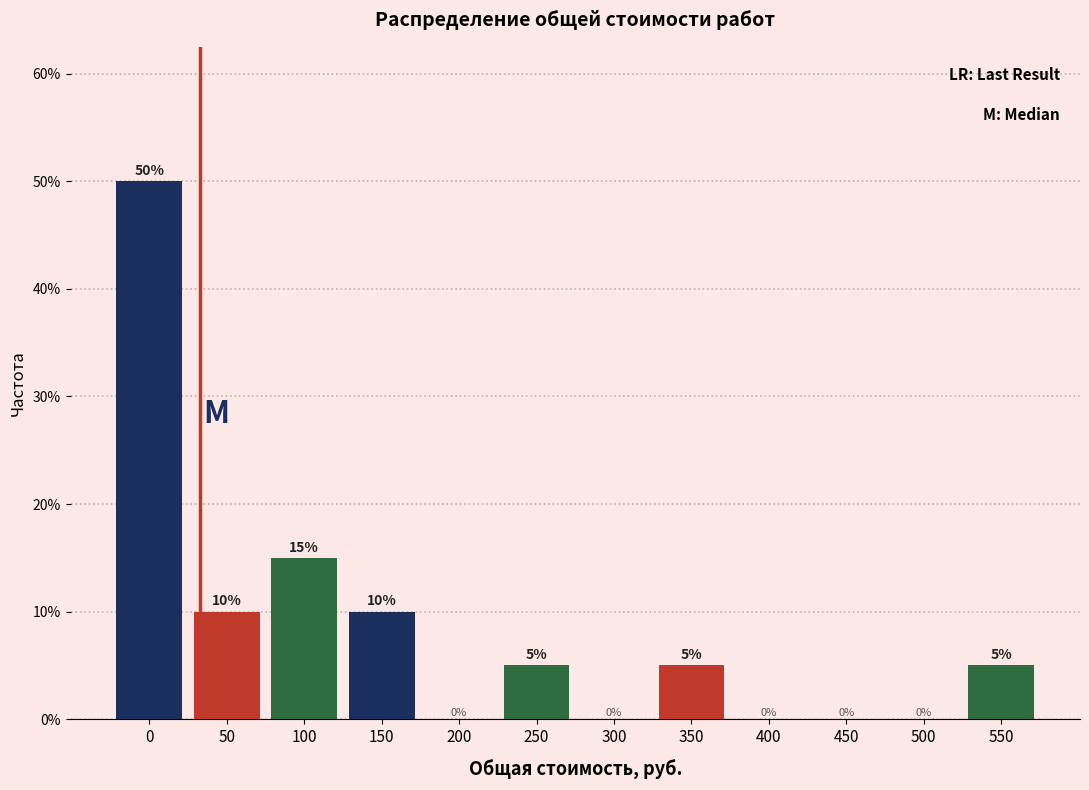

Reading right to left, extract all data points from this chart.

550=5	500=0	450=0	400=0	350=5	300=0	250=5	200=0	150=10	100=15	50=10	0=50